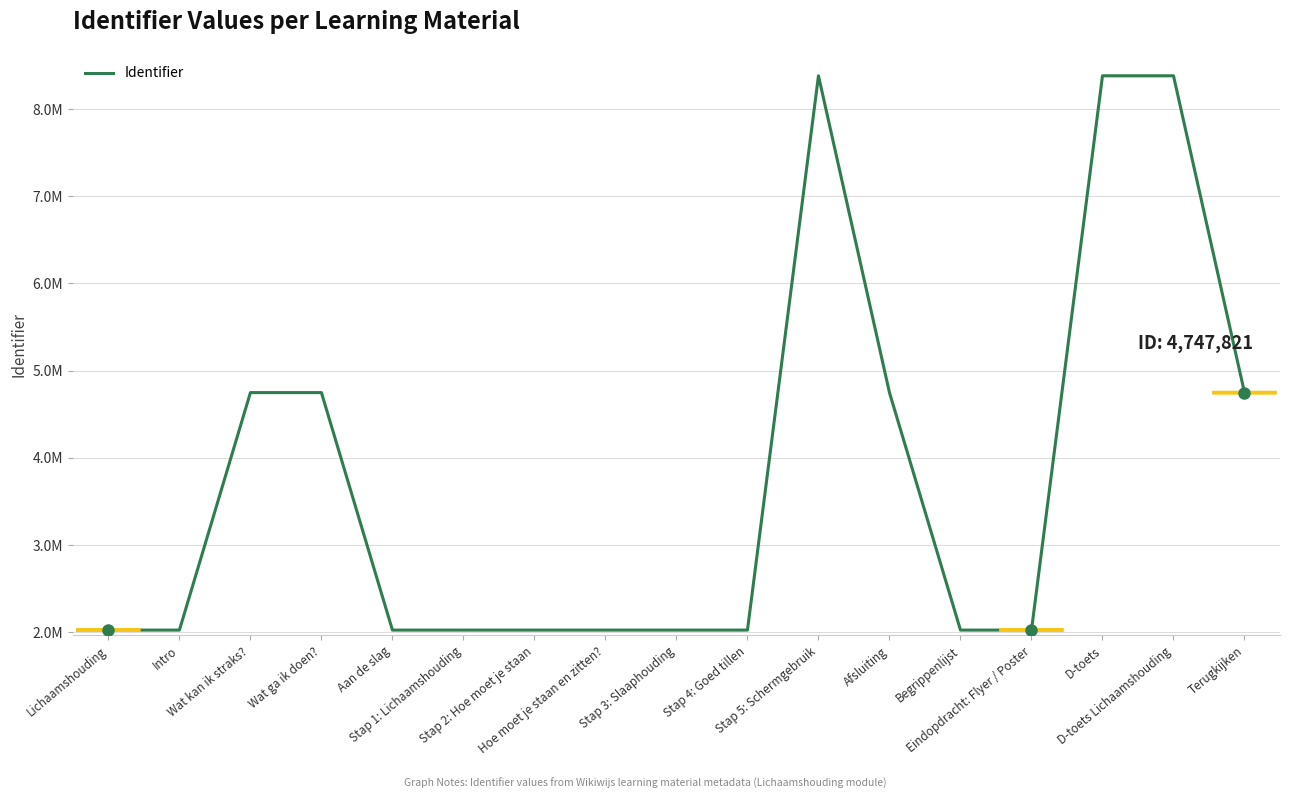

Does the chart display data point markers on the line(s)?

No